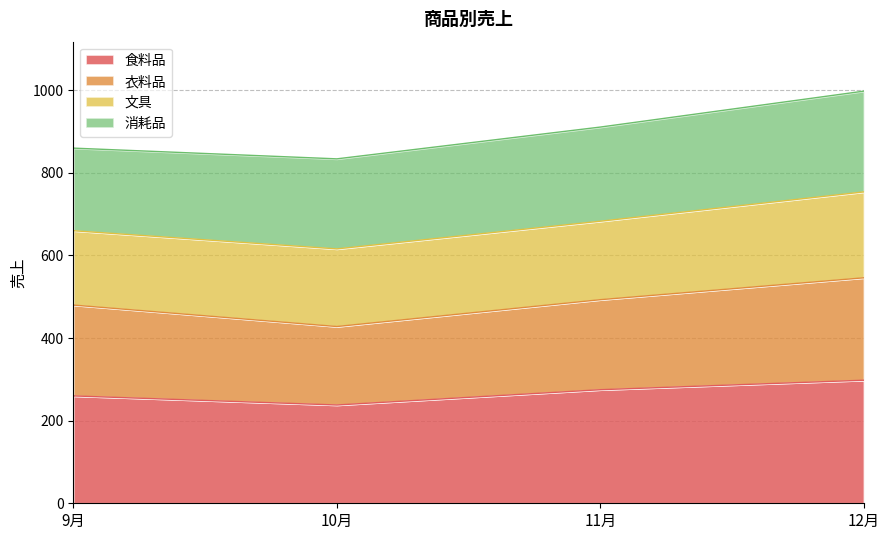

Does the chart have visible grid lines?

Yes